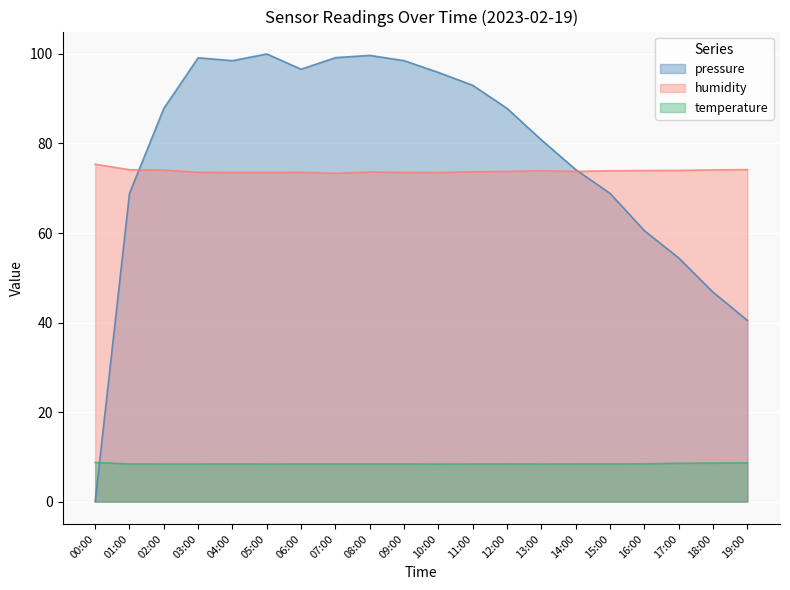

True or false: temperature and pressure intersect in this chart.

True